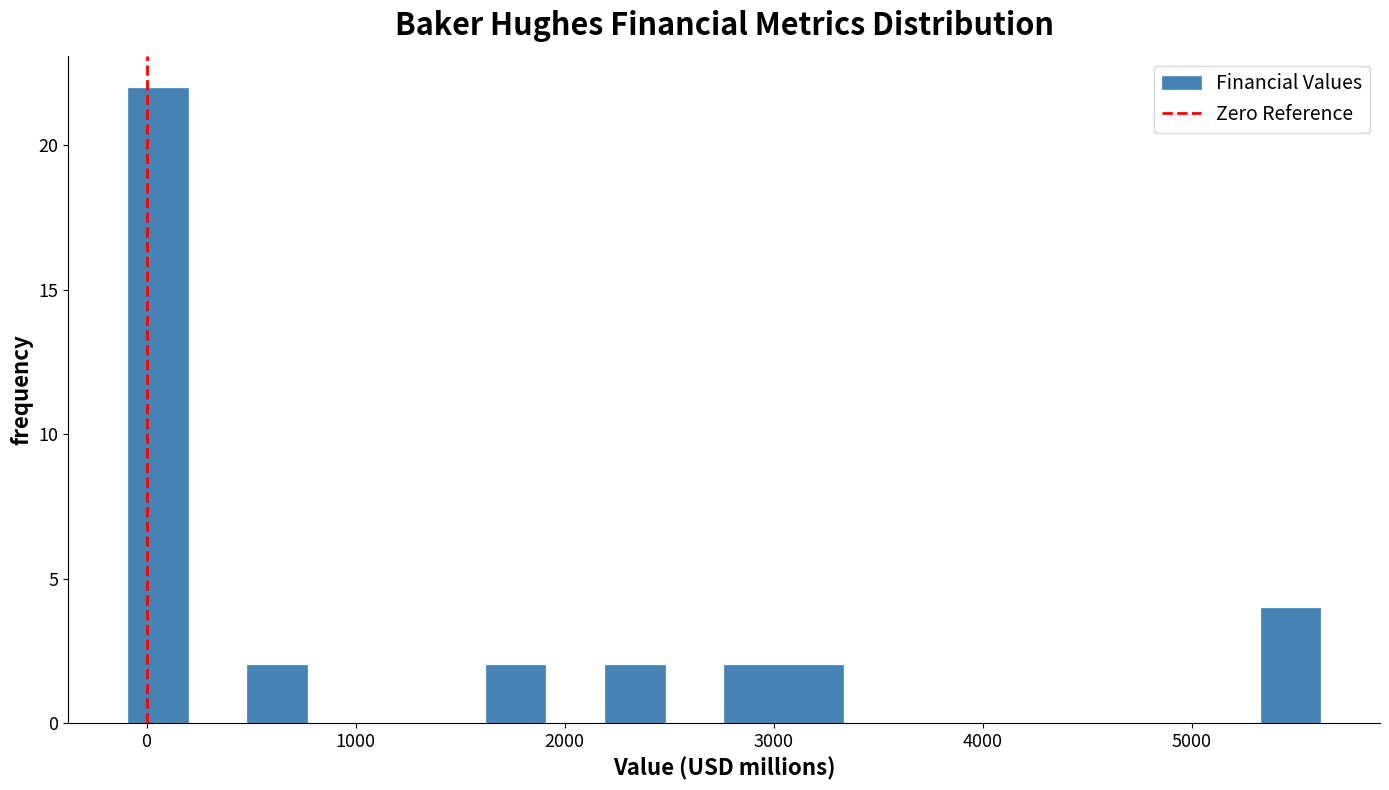

Around what value on the x-axis is the tallest bar? Give the approximate position of its centre, as read against the axis.

100